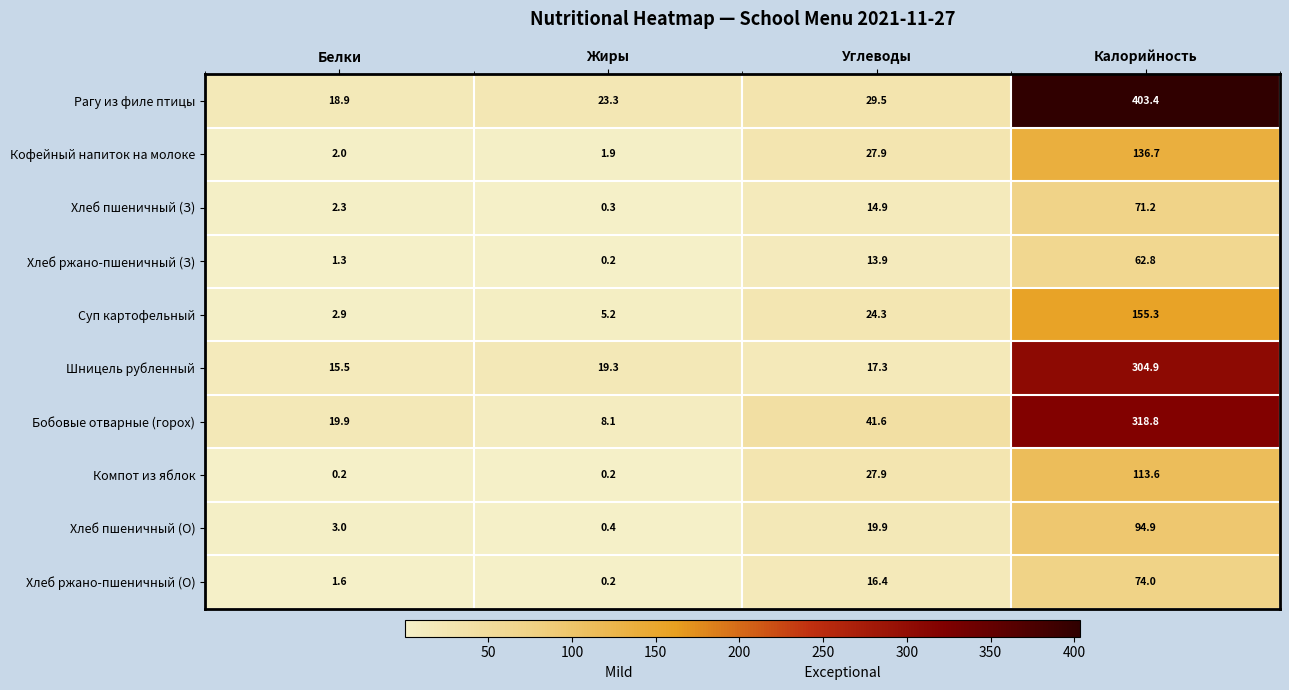

True or false: Кофейный напиток на молоке has a value of 2.0 at Белки.

True